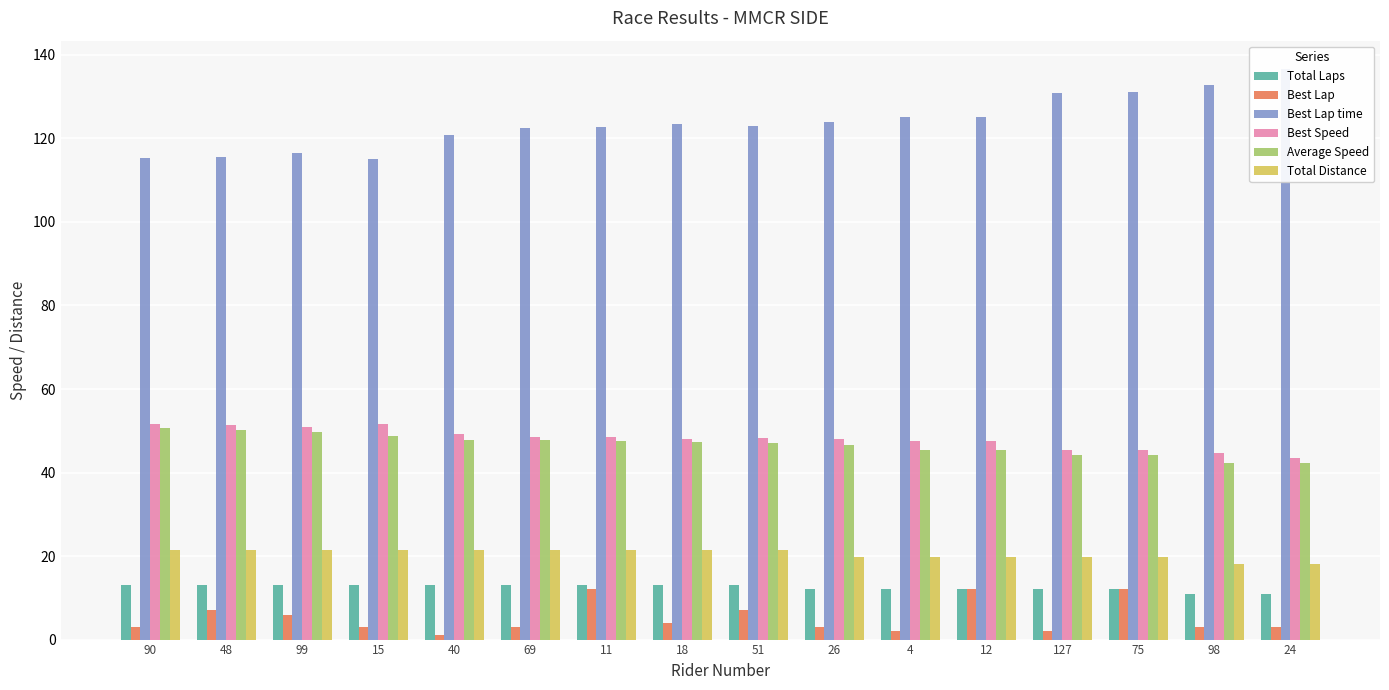

Does the chart contain any negative values?

No